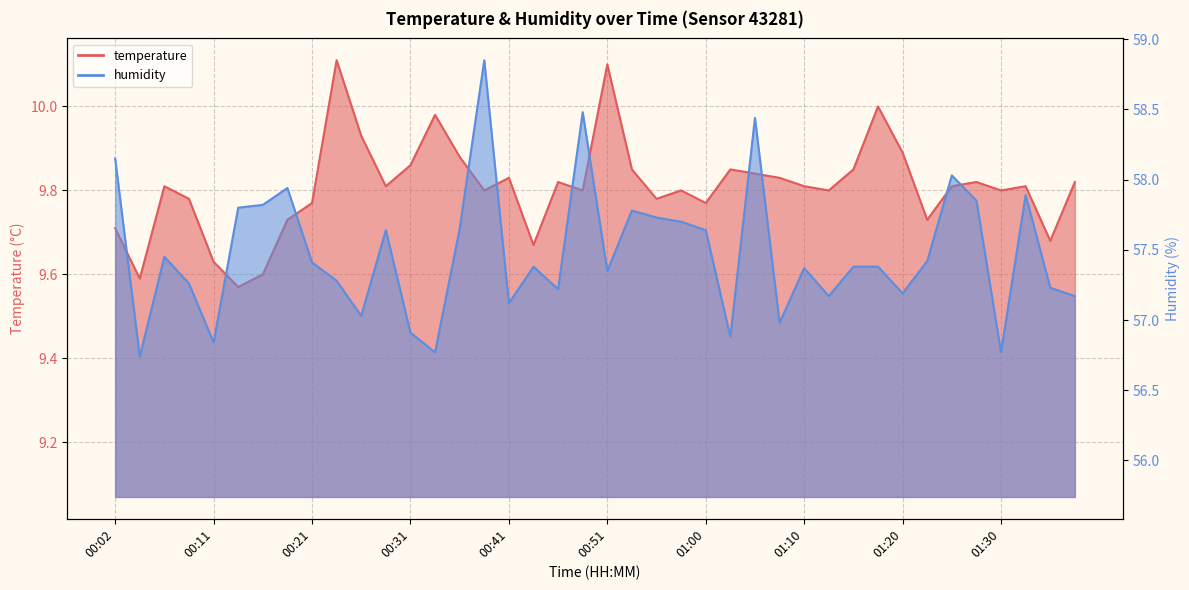

List the series in order of their peak value, lowest first.

temperature, humidity